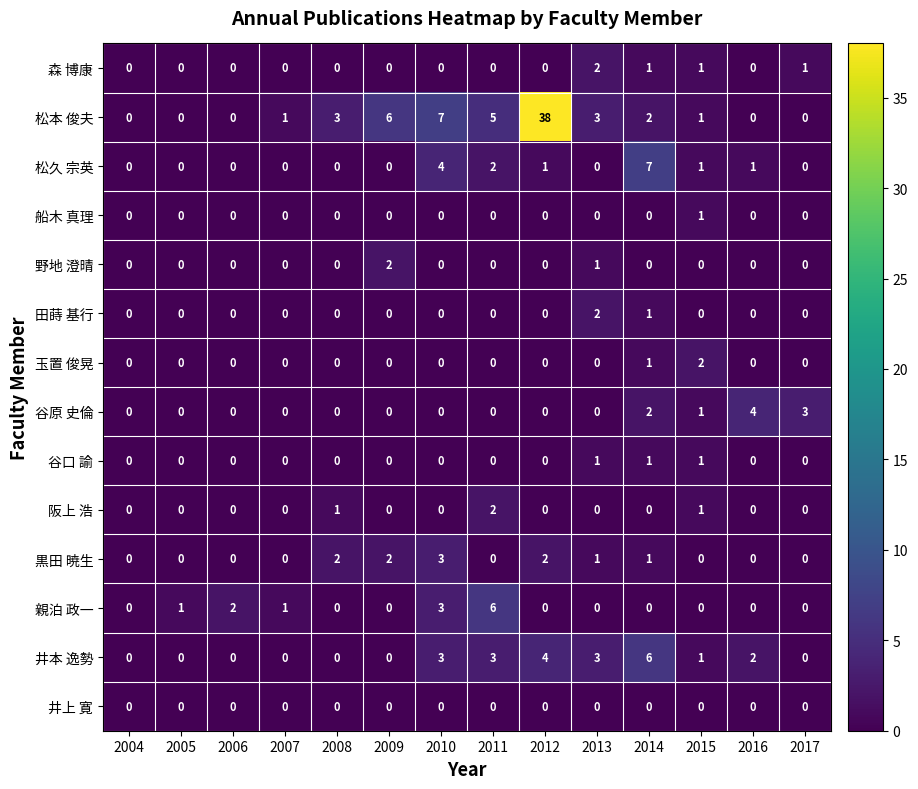

The 阪上 浩 series shows 0 at 2010. True or false?

True